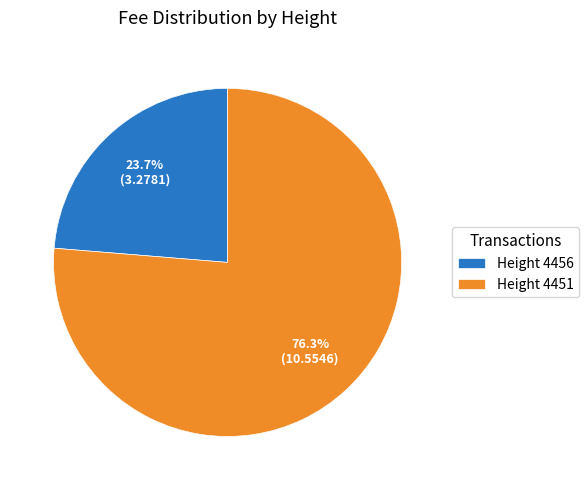

Between Height 4451 and Height 4456, which is larger?

Height 4451